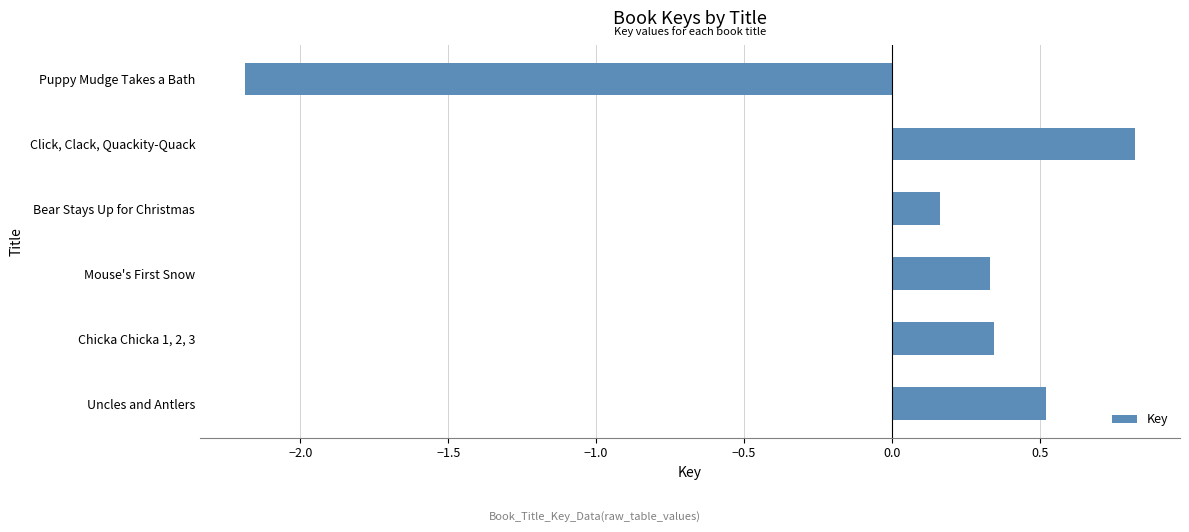

What is the change in value from Uncles and Antlers to Puppy Mudge Takes a Bath?

-2.7